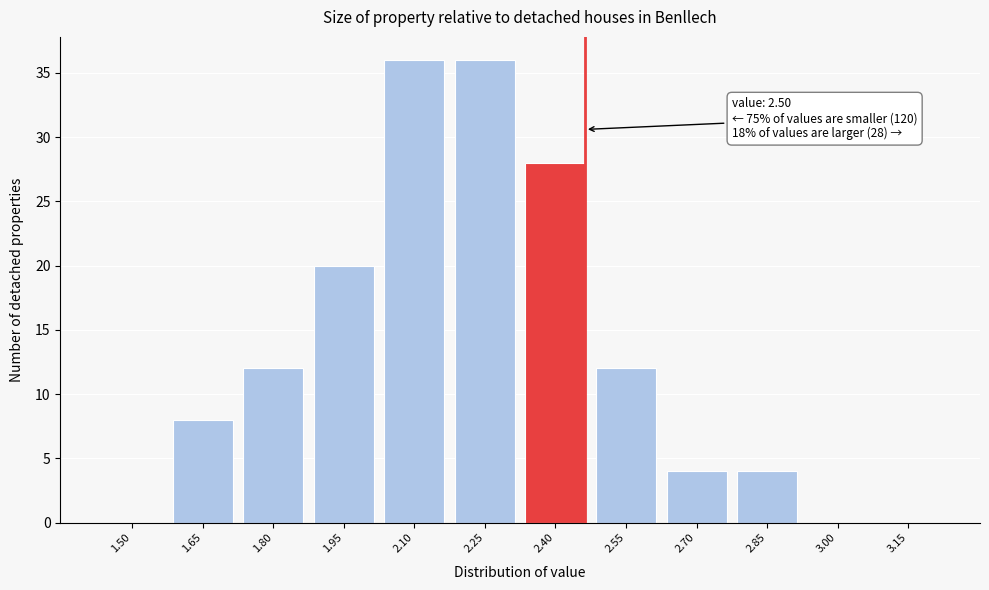

Reading left to right, list all the values displayed in this chart.

1.50=0	1.65=8	1.80=12	1.95=20	2.10=36	2.25=36	2.40=28	2.55=12	2.70=4	2.85=4	3.00=0	3.15=0